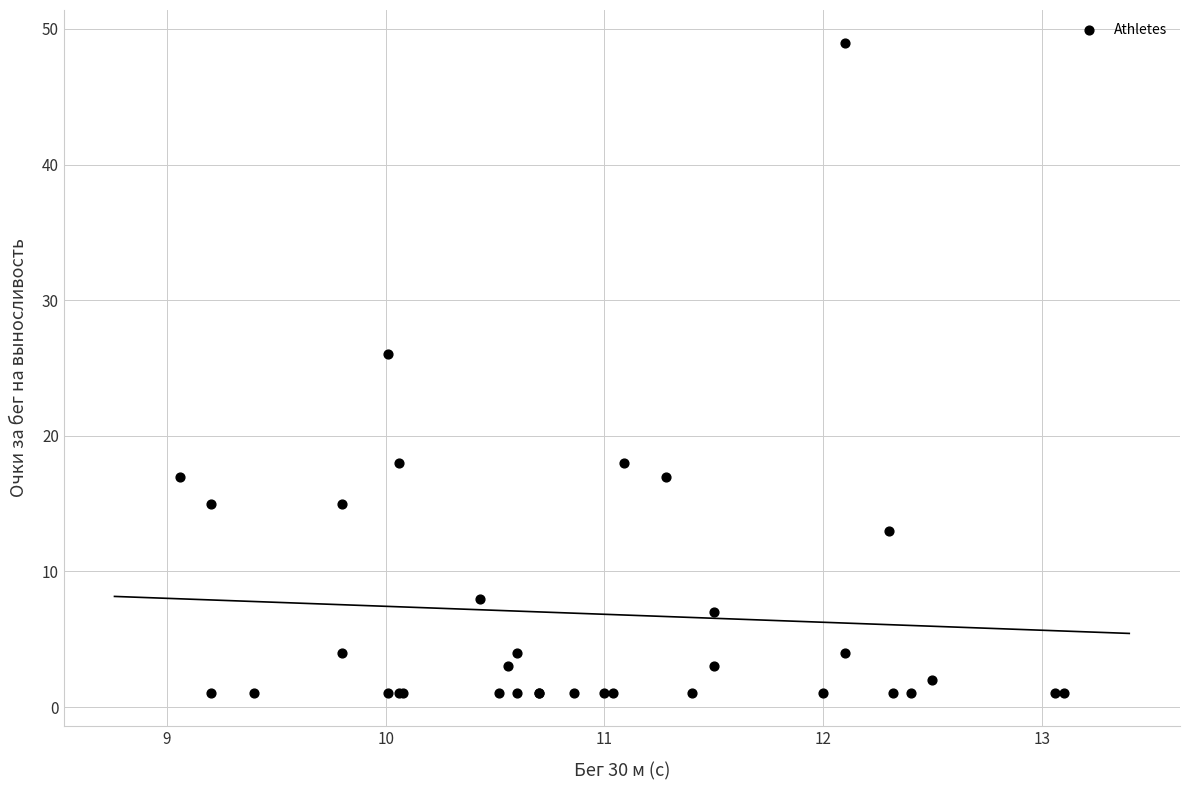

What Y value in the scatter plot is closest to 25?

26